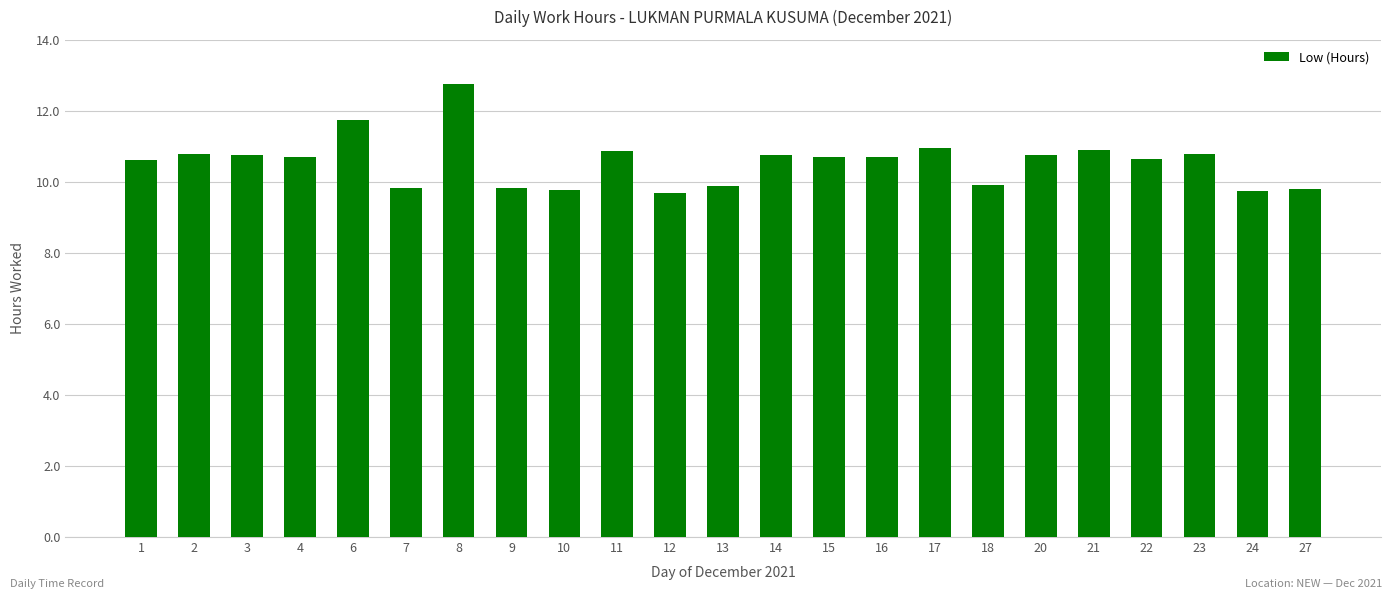

What is the difference between the values at 21 and 6?

0.8